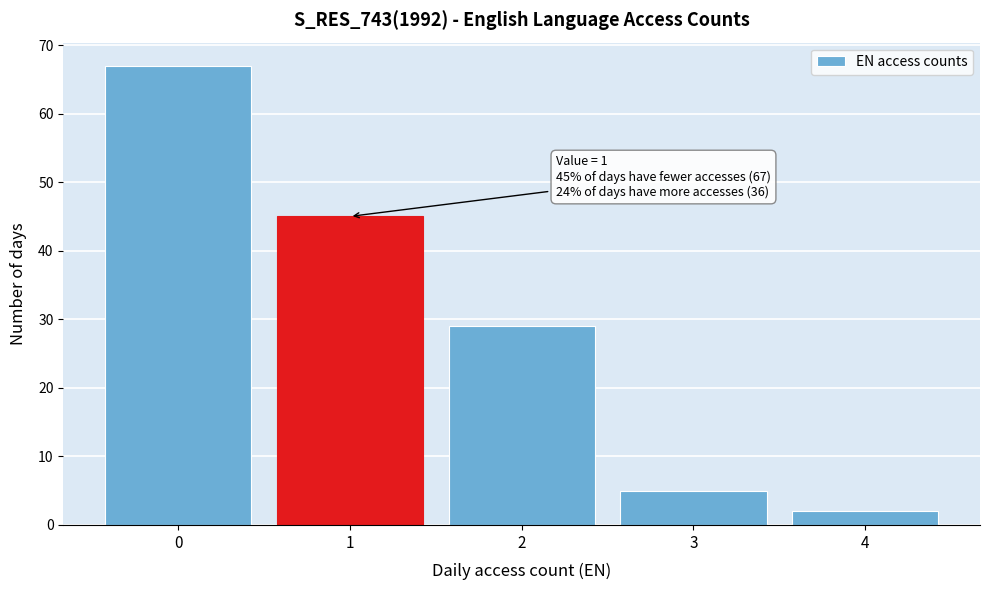

Reading left to right, extract all data points from this chart.

0=67	1=45	2=29	3=5	4=2